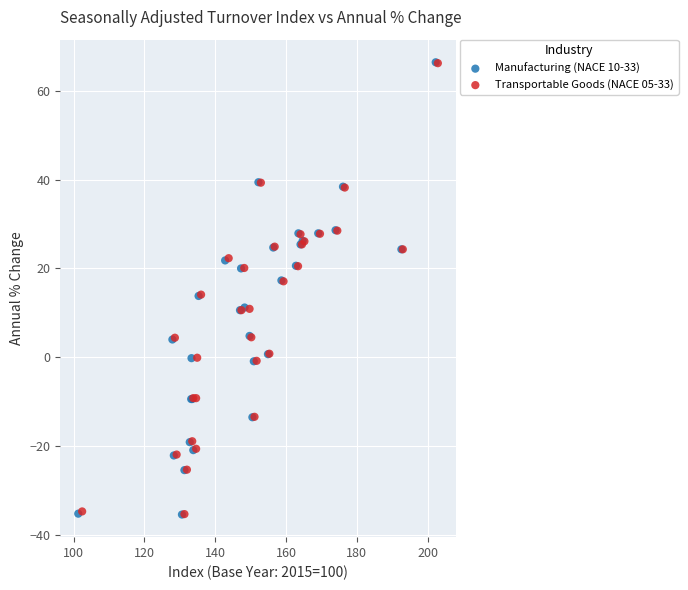

Which series has the widest spread of Y values?

Manufacturing (NACE 10-33)